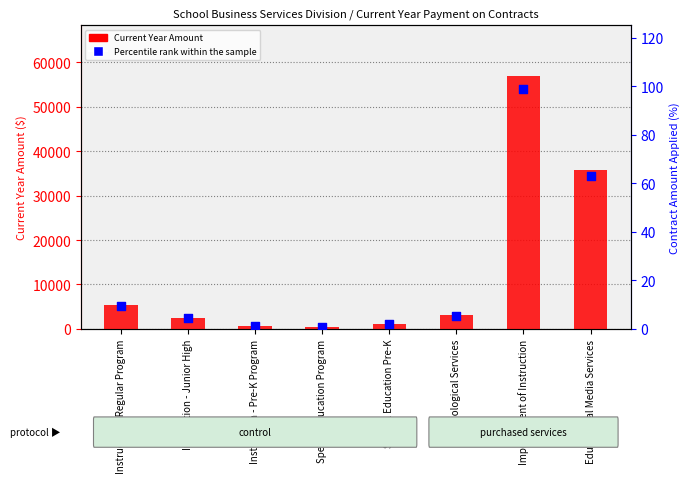

Which series has the largest total across all categories?

Current Year Amount